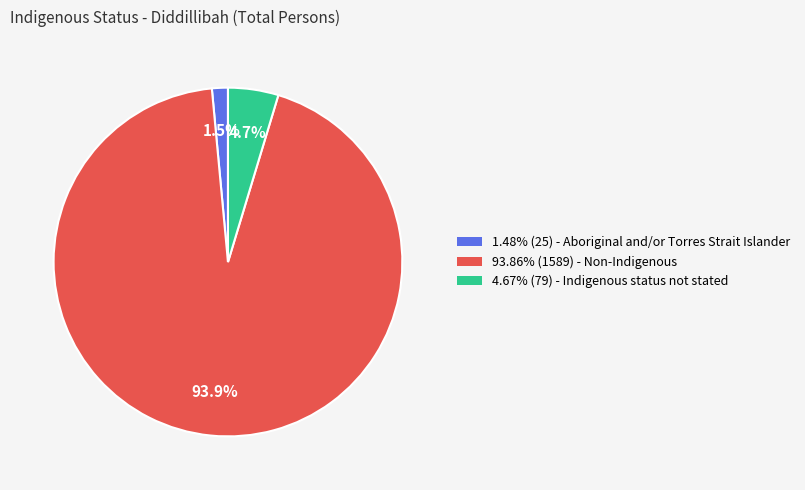

What is the total percentage of 93.86% (1589) - Non-Indigenous and 4.67% (79) - Indigenous status not stated?

98.5%